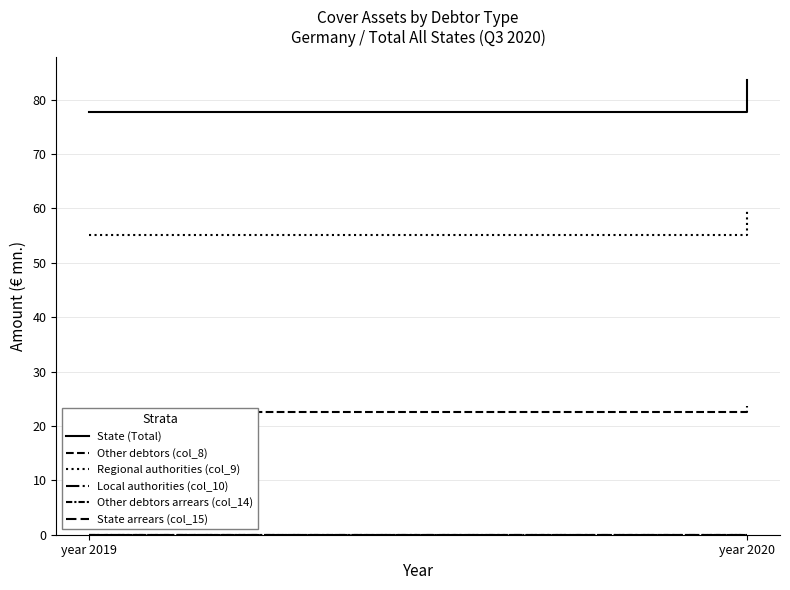

At which category is the sum across all series the highest?

year 2020